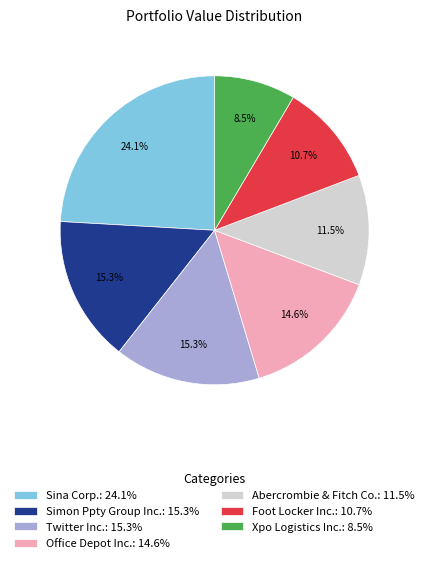

The Office Depot Inc. slice represents 5% of the pie. True or false?

False